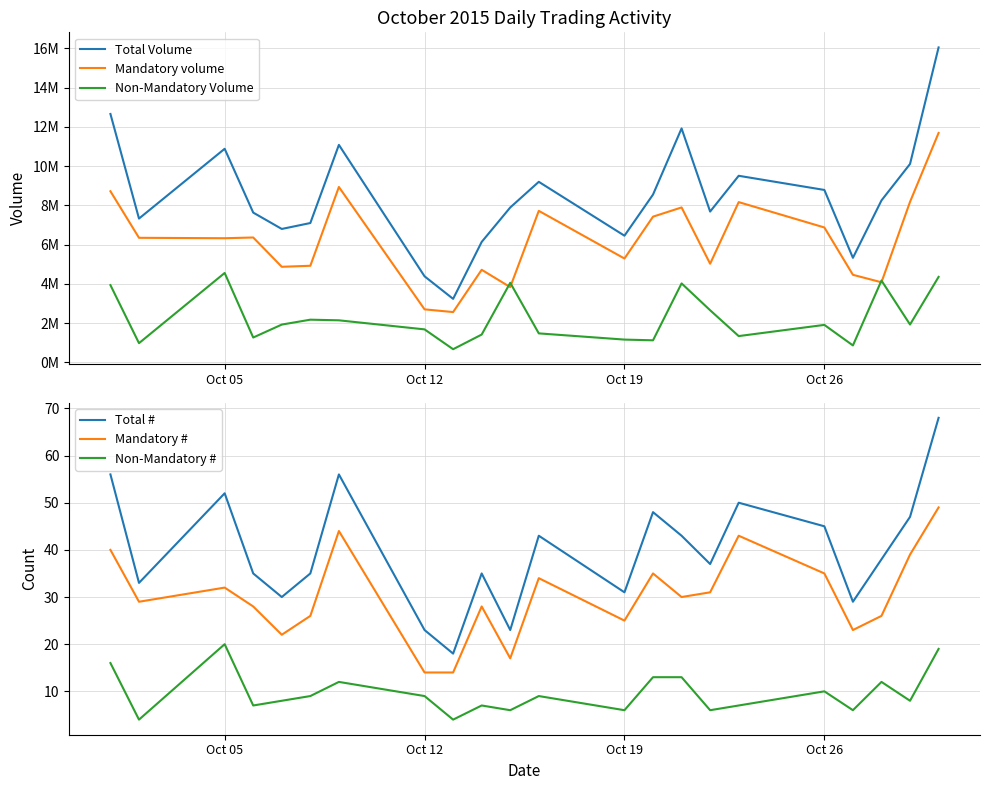

What value does the Total # series have at Oct 12, to the nearest 10?

20